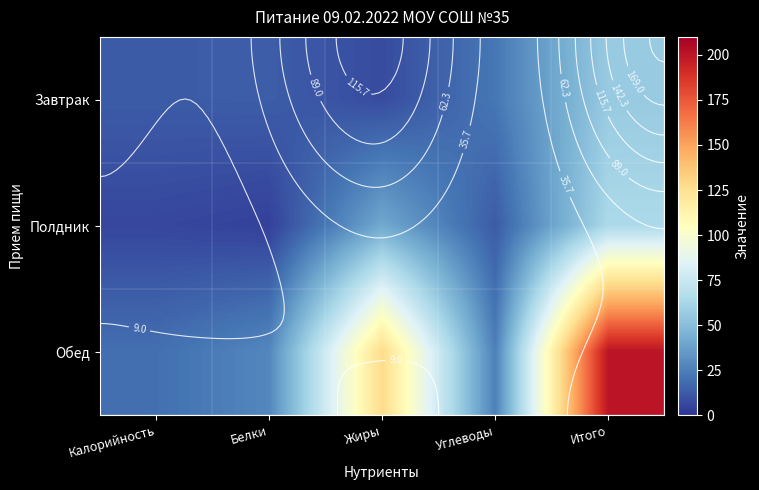

The value of Обед at Белки is 48.2. True or false?

False